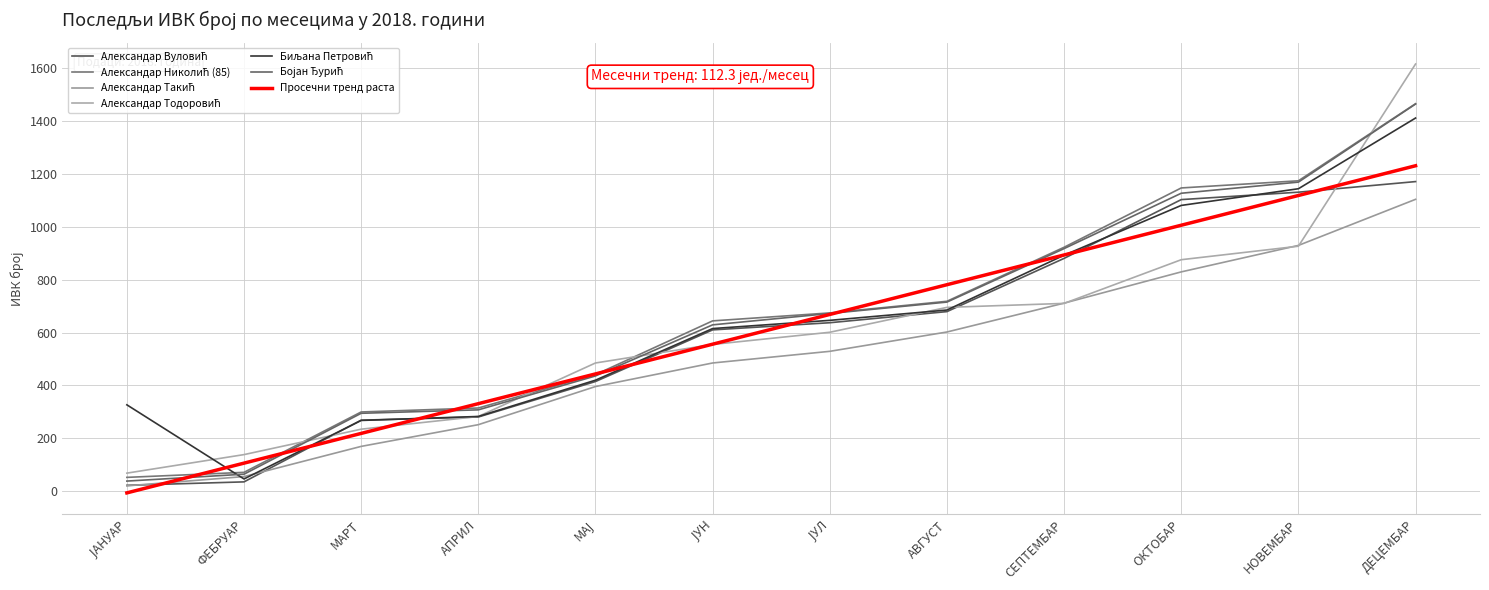

Does the chart display data point markers on the line(s)?

No